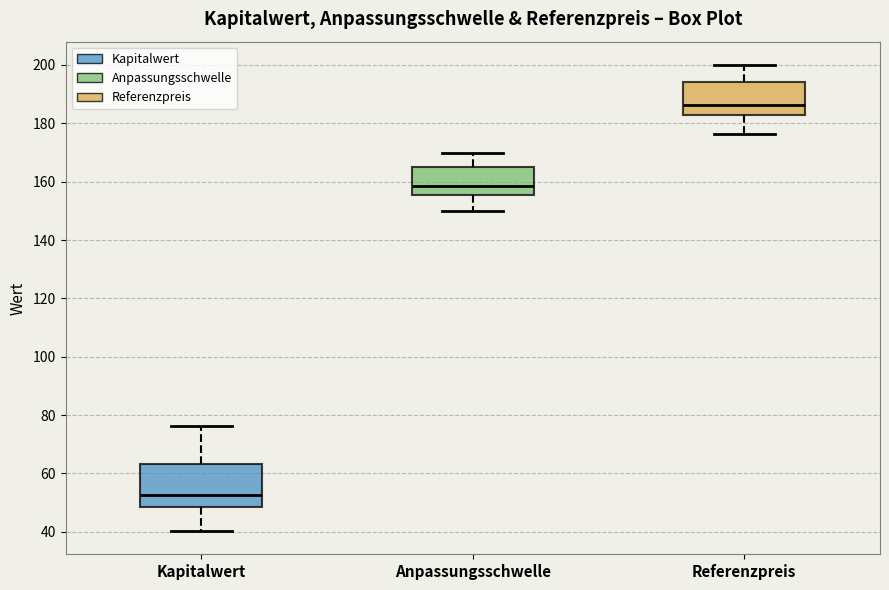

Reading left to right, read every box against the y-axis: the position of its median line, the range the box covers, and the ends of its whiskers. The values are not printed on the chart, so give them approximately, as read against the axis.

Kapitalwert: median 52, box 48 to 64, whiskers 40 to 76
Anpassungsschwelle: median 158, box 156 to 164, whiskers 150 to 170
Referenzpreis: median 186, box 182 to 194, whiskers 176 to 200